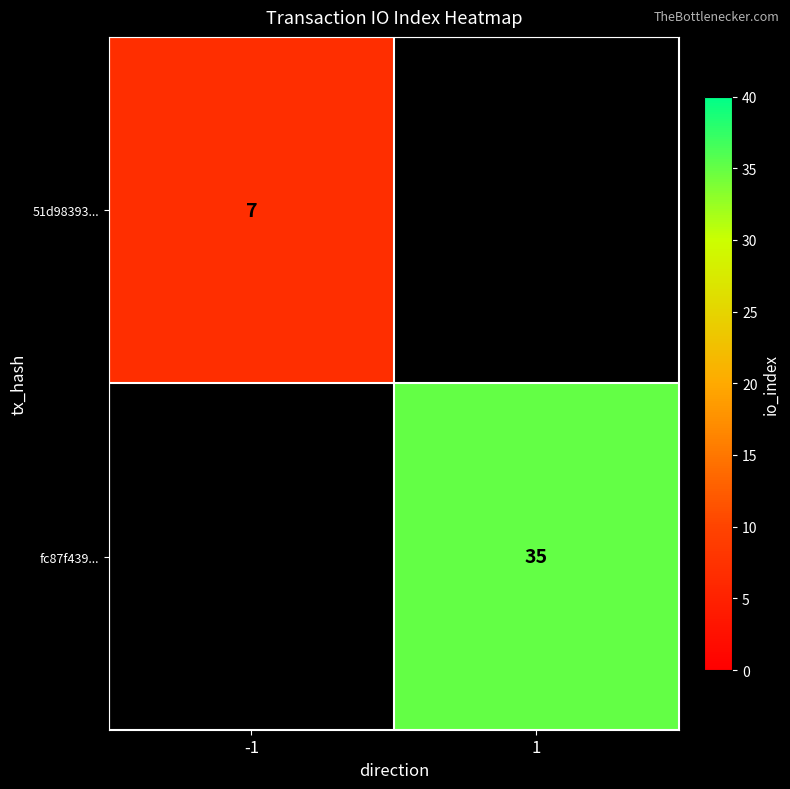

True or false: fc87f439... has a value of 54 at 1.

False